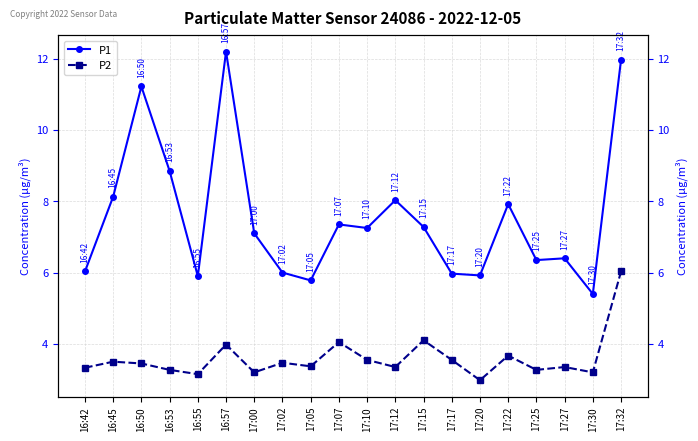

The P1 series shows 8.5 at 17:02. True or false?

False